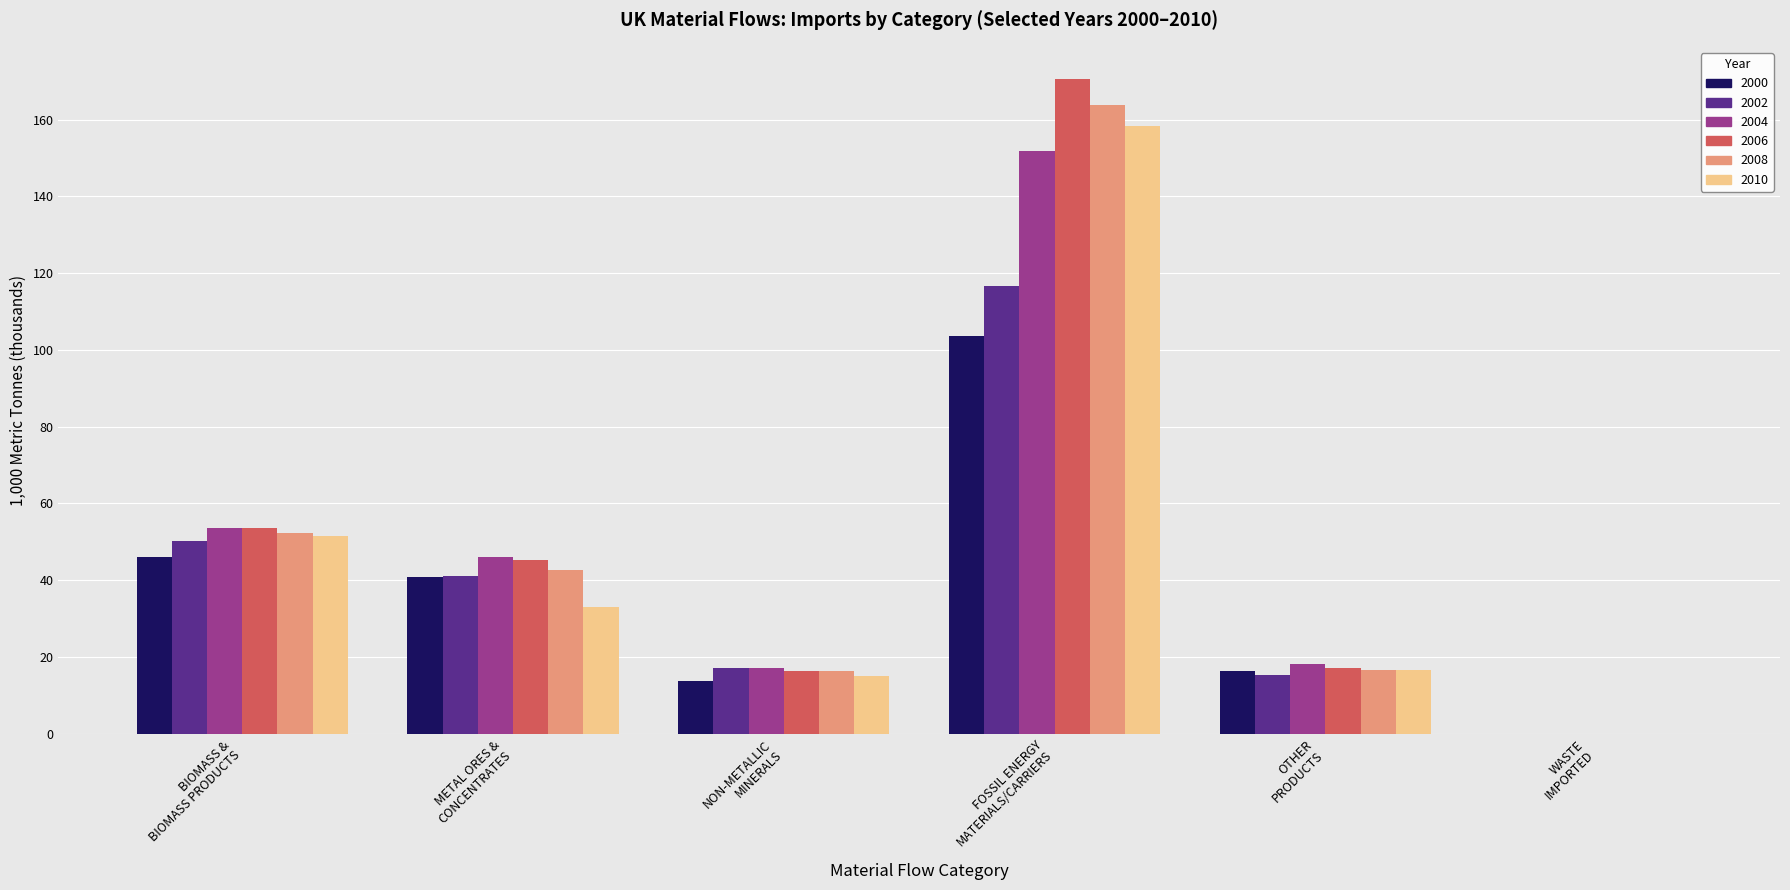

What is the sum of all 2002 values?

240.1